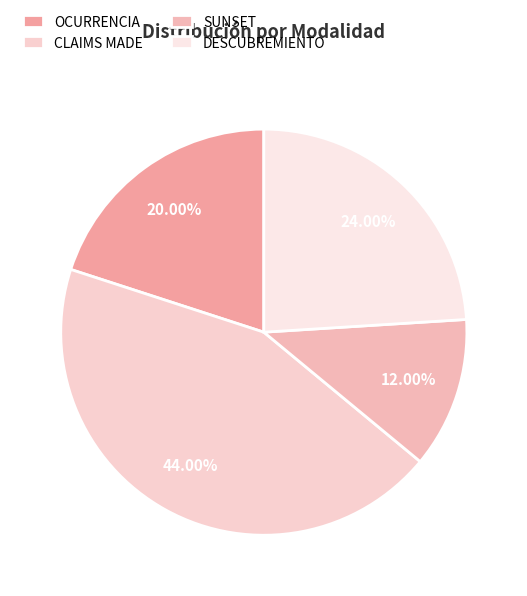

To the nearest percent, what is the average slice percentage?

25%